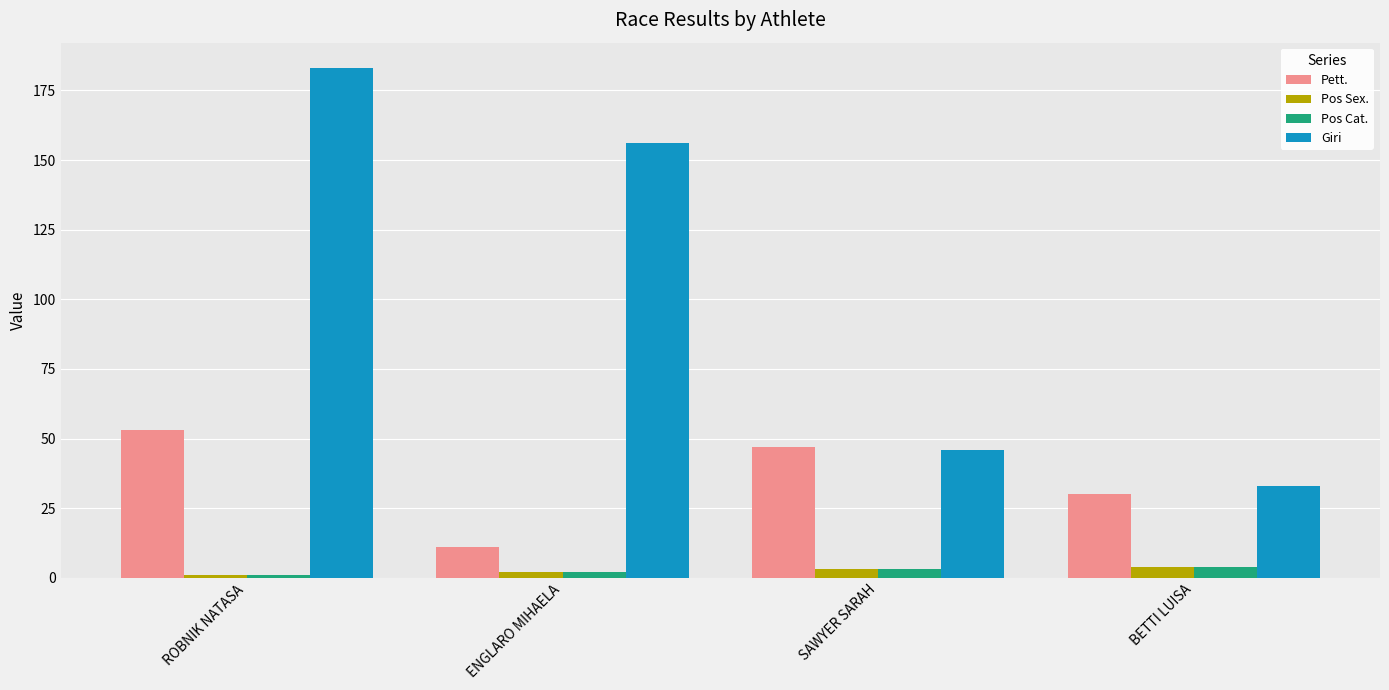

What is the difference between the maximum and minimum values in the Pos Sex. series?

3